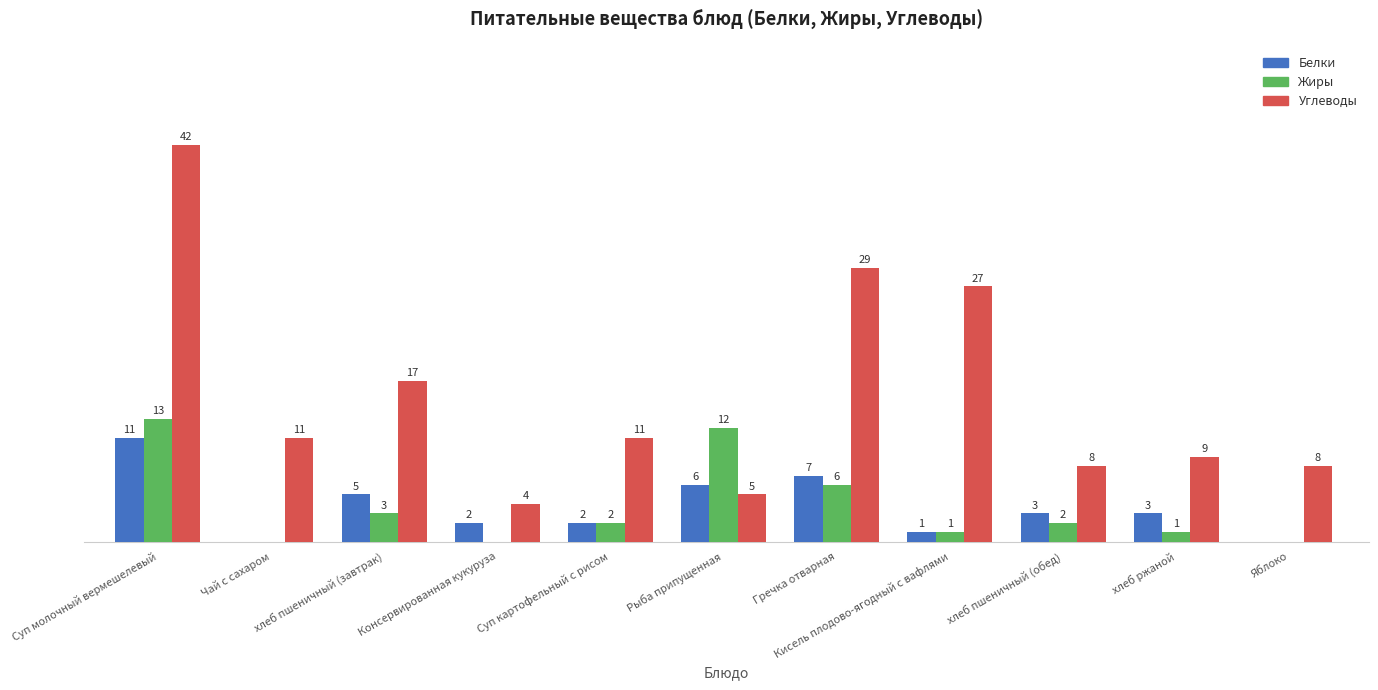

Which category has the highest value in the Углеводы series?

Суп молочный вермешелевый